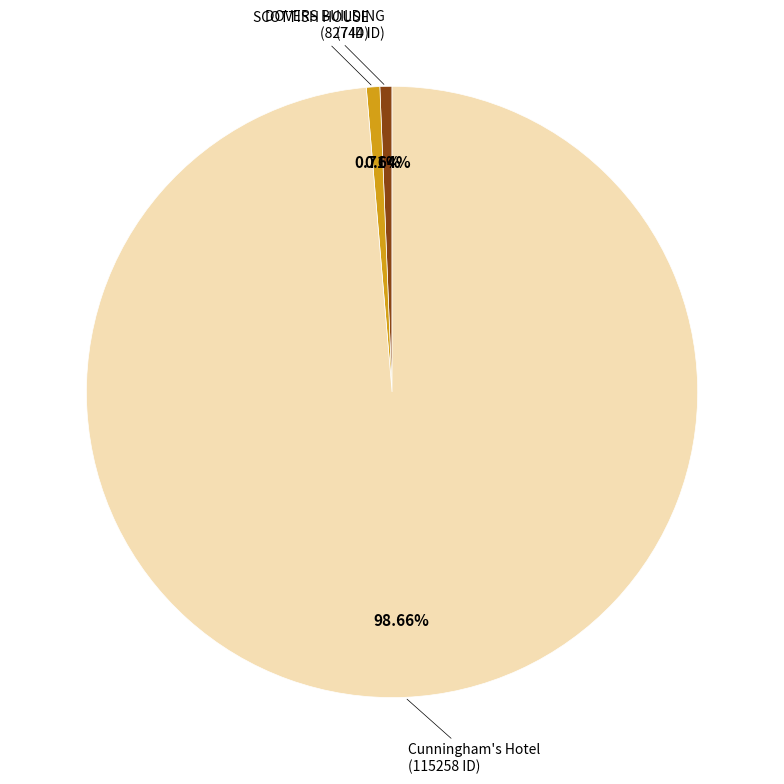

Between DOVERS BUILDING and Cunningham's Hotel, which is larger?

Cunningham's Hotel